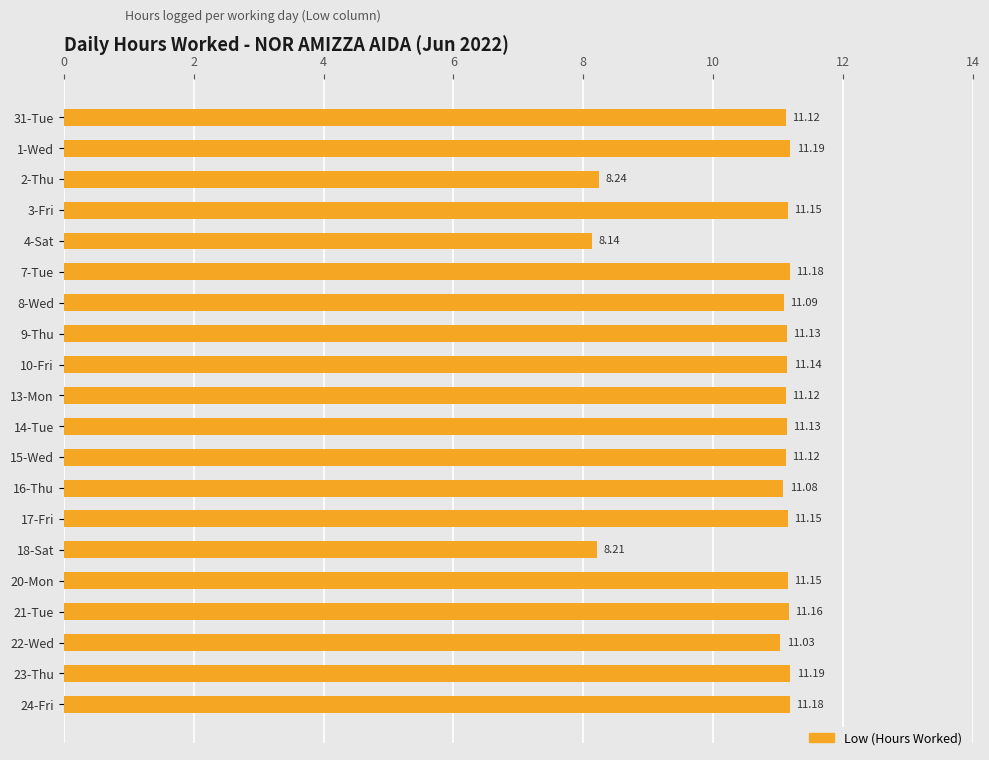

What is the ratio of the value at 7-Tue to the value at 21-Tue?

1.0